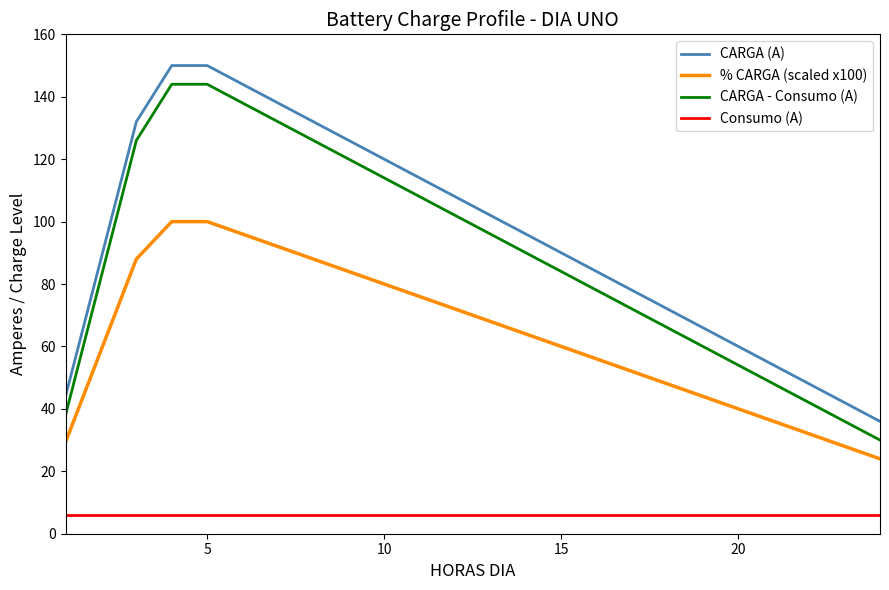

True or false: CARGA - Consumo (A) and CARGA (A) cross at least once.

False